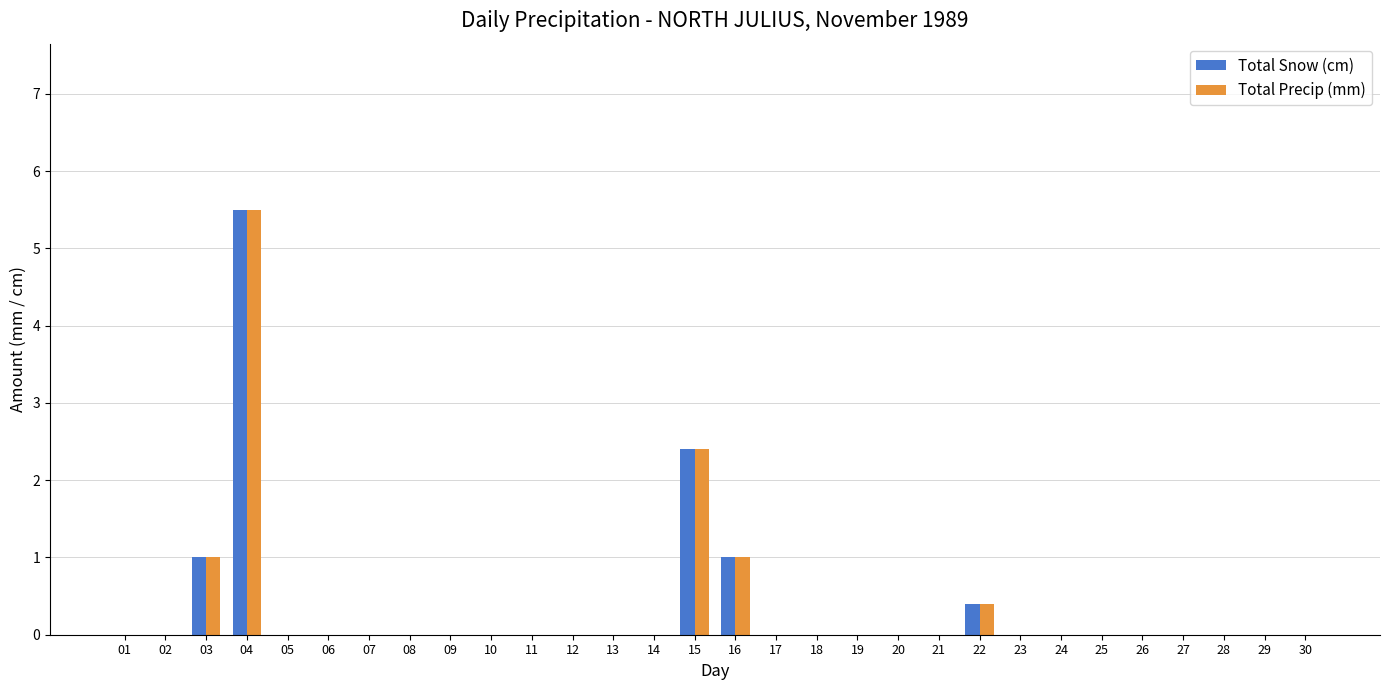

Is the value of Total Snow (cm) at 06 greater than the value of Total Precip (mm) at 16?

No